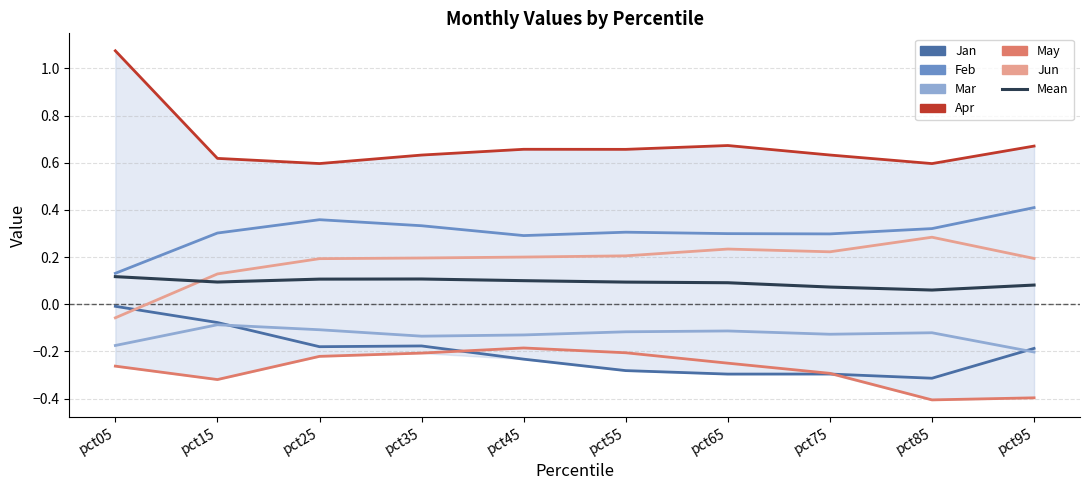

True or false: Jan has more than 2 points higher than both neighbors.

False